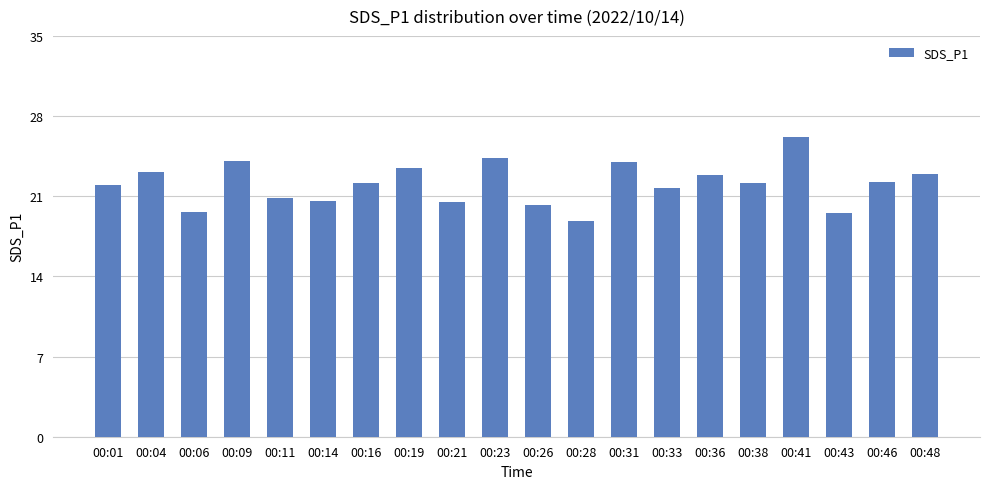

What is the value of the 14th bar from the left?

21.7